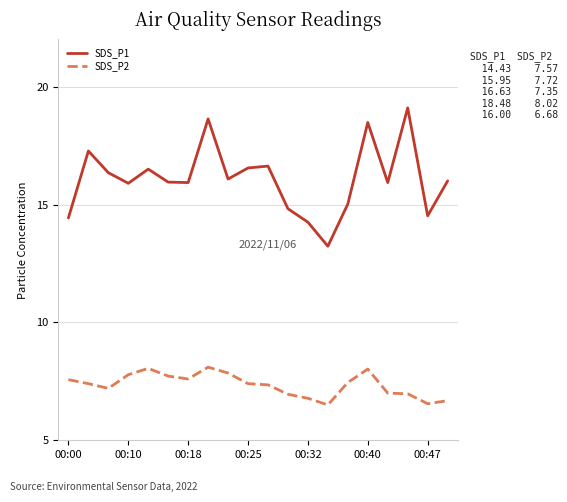

Which series has the largest total across all categories?

SDS_P1